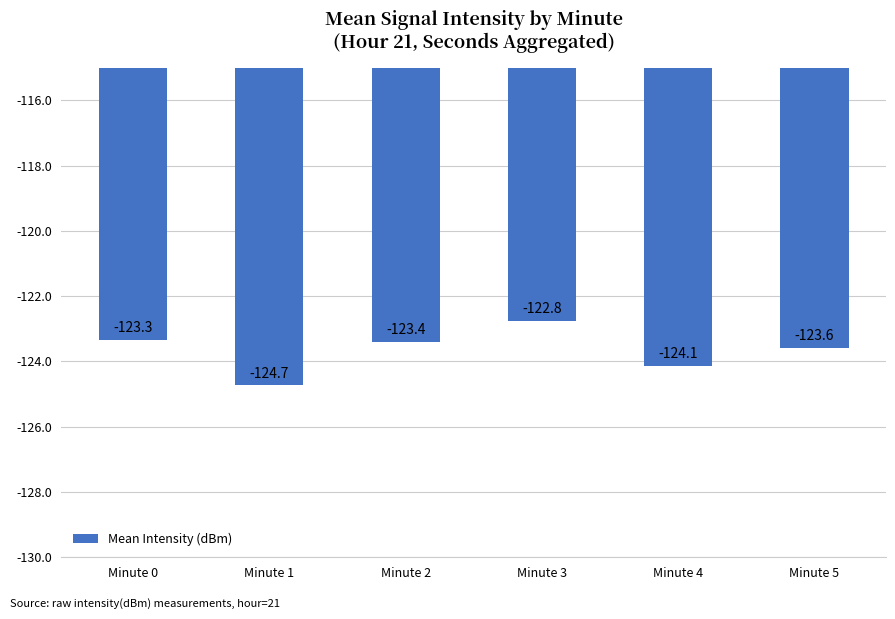

Is it true that the value at Minute 1 is -63.1?

False